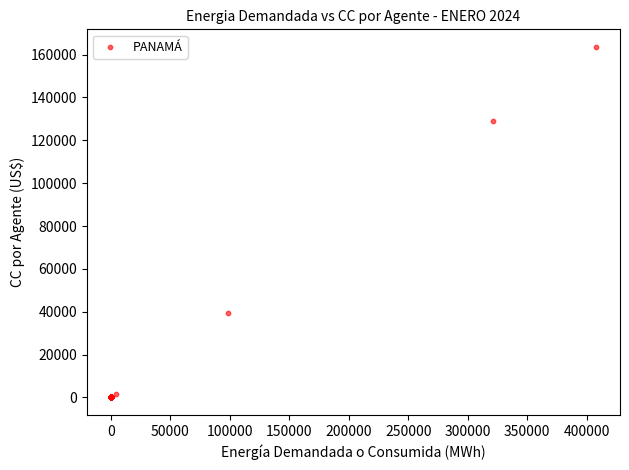

What Y value in the scatter plot is closest to 81815?

39623.1